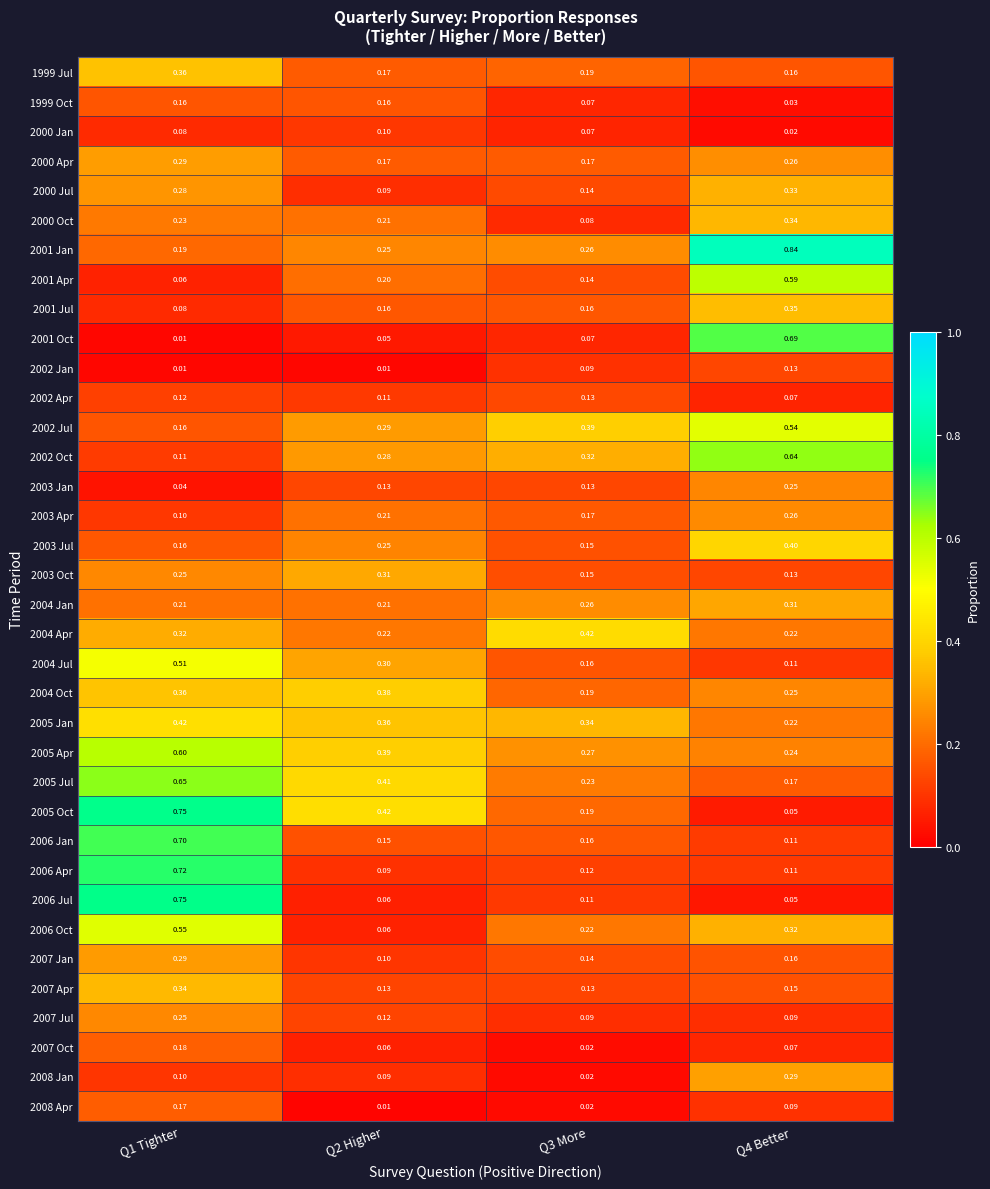

Which series changed the most between Q1 Tighter and Q2 Higher?

2006 Jul